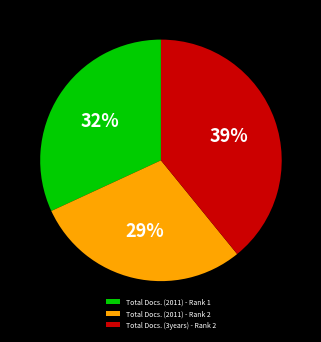

Is the sum of 29% and 32% greater than half?

Yes